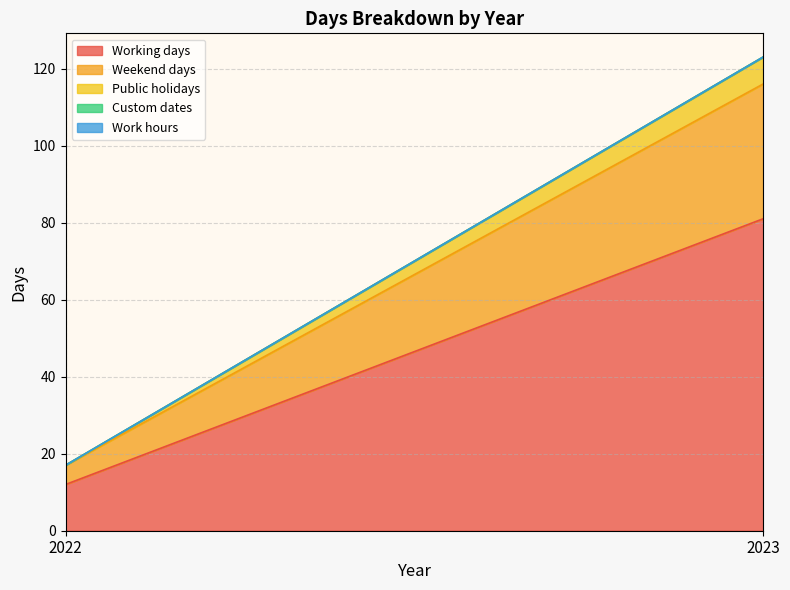

Which series has the largest range (max minus min)?

Working days